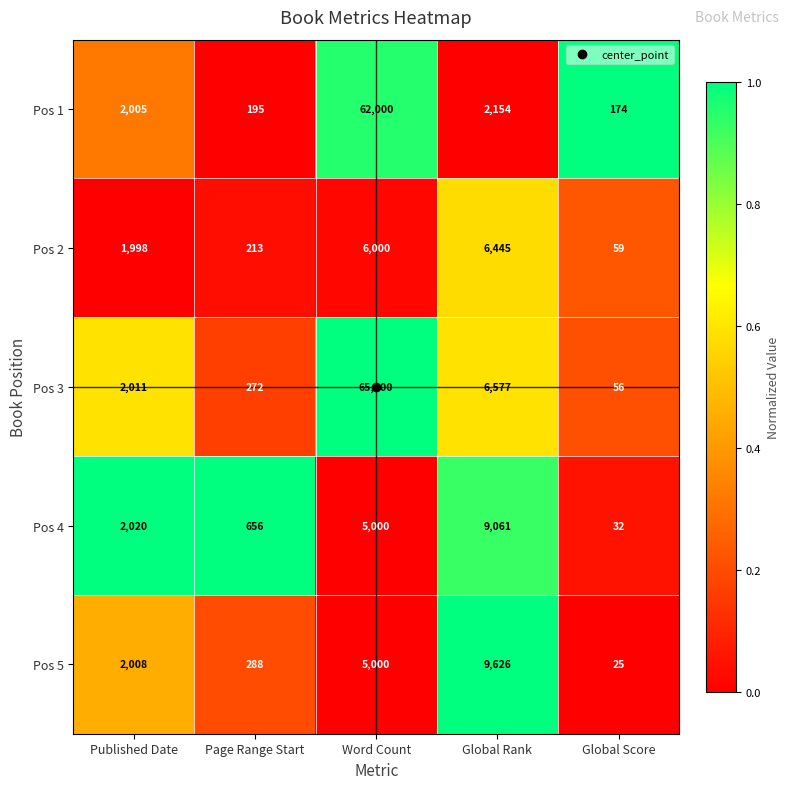

True or false: Pos 1 has a value of 100 at Page Range Start.

False